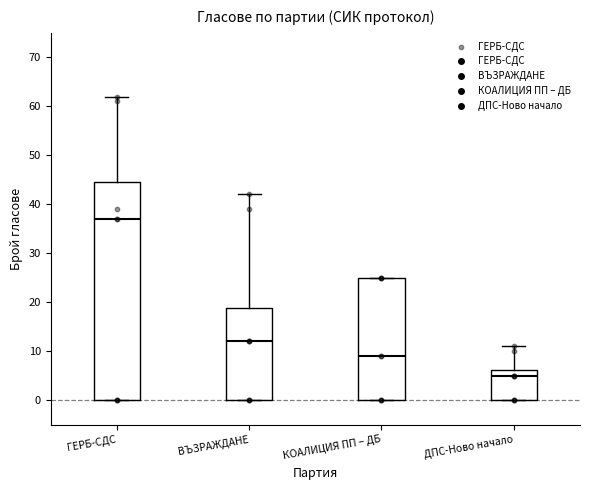

Which box's median line is the lowest?

ДПС-Ново начало